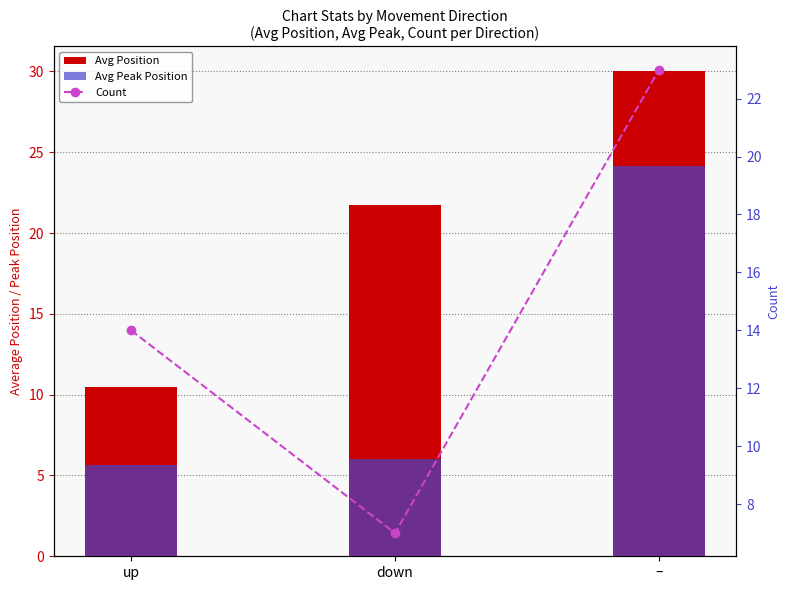

What is the spread (max minus min) of values at down?

15.7